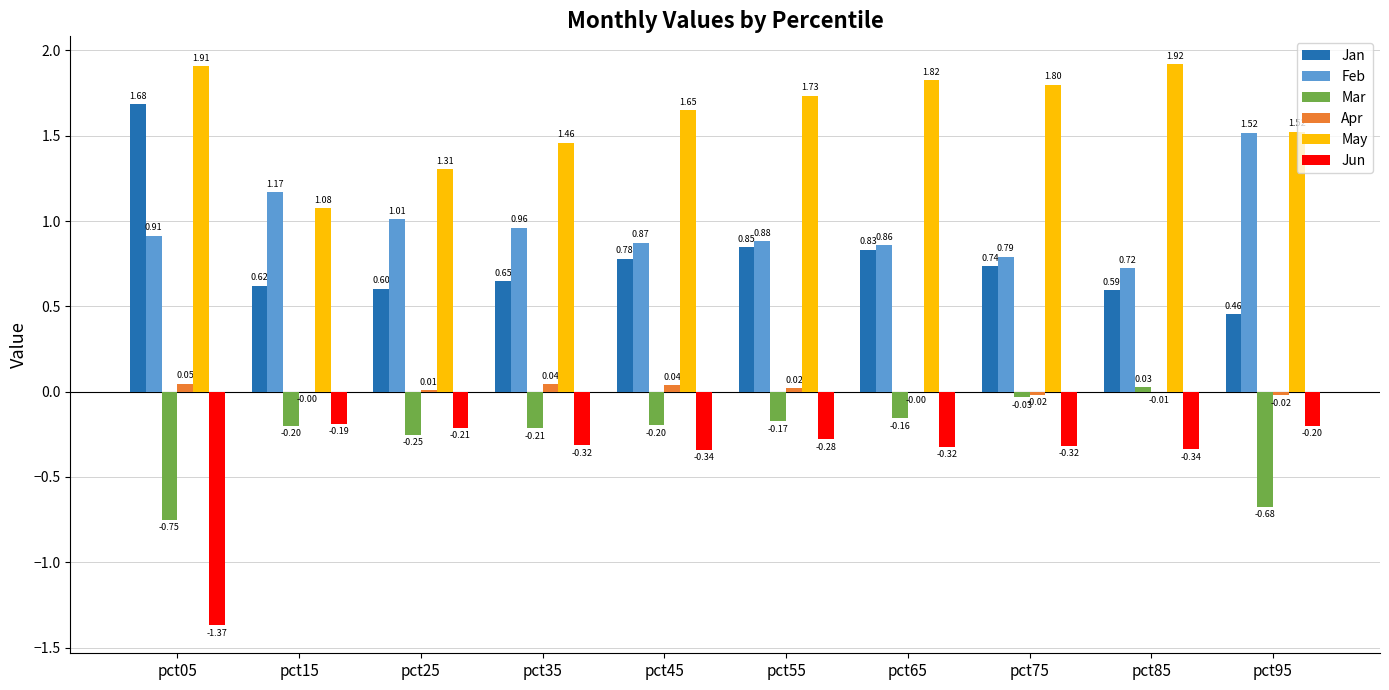

Which label corresponds to the largest value in the chart?

pct85